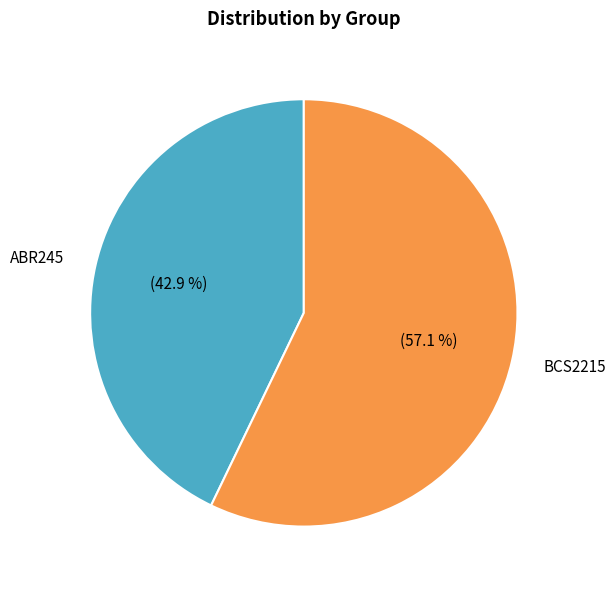

Is there a majority slice in this chart?

Yes